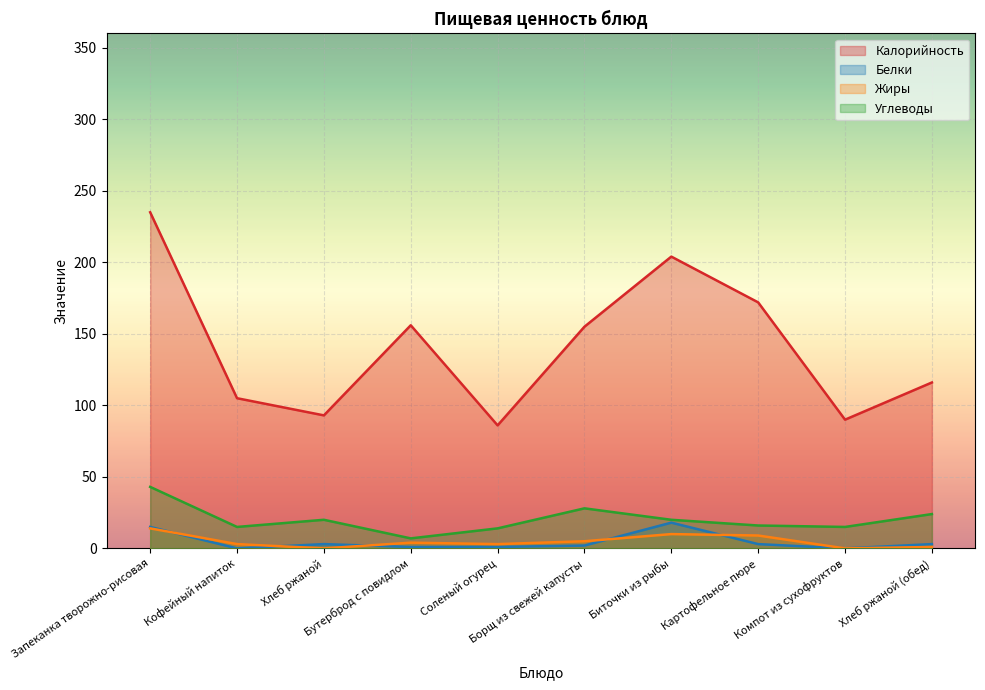

At which category does Белки reach its first local valley?

Кофейный напиток